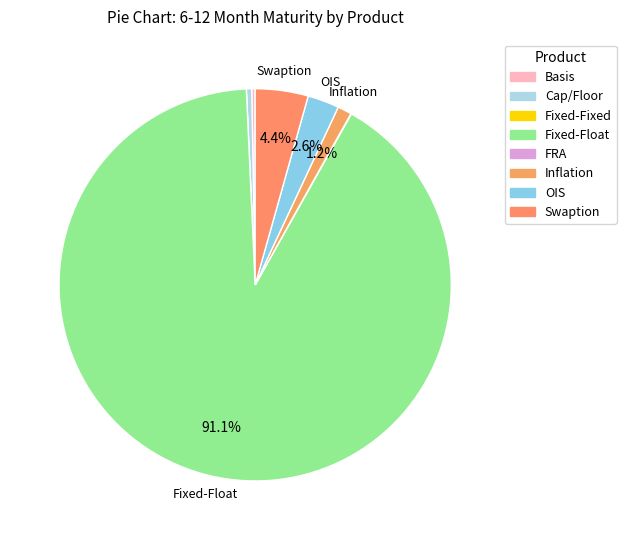

What portion of the pie excludes Swaption?

95.6%